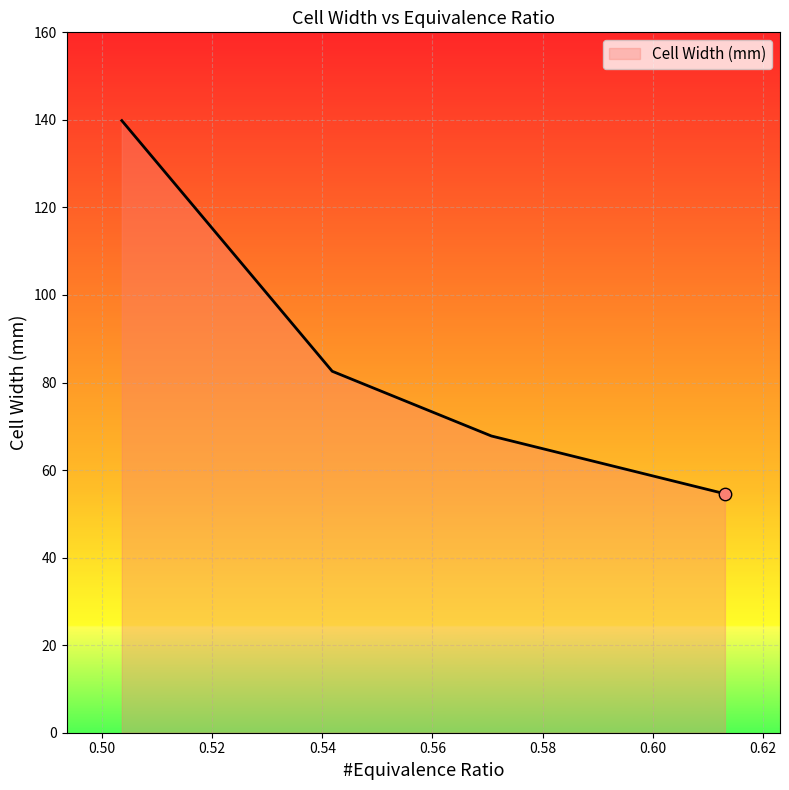

What is the maximum value shown in the chart?

139.8